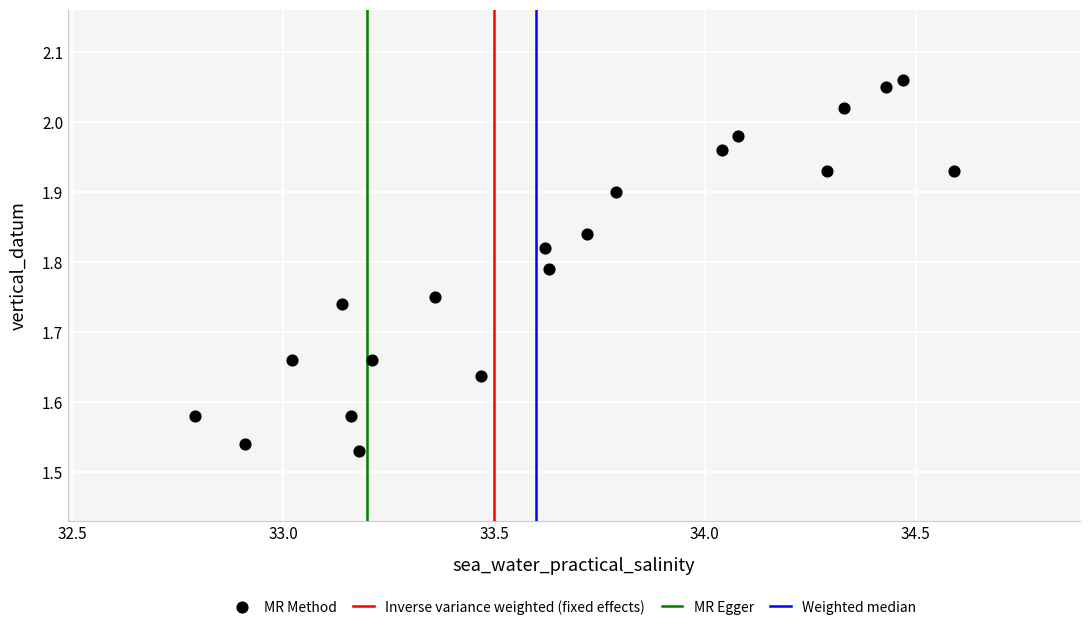

What is the range of Y values (max minus min)?

0.5